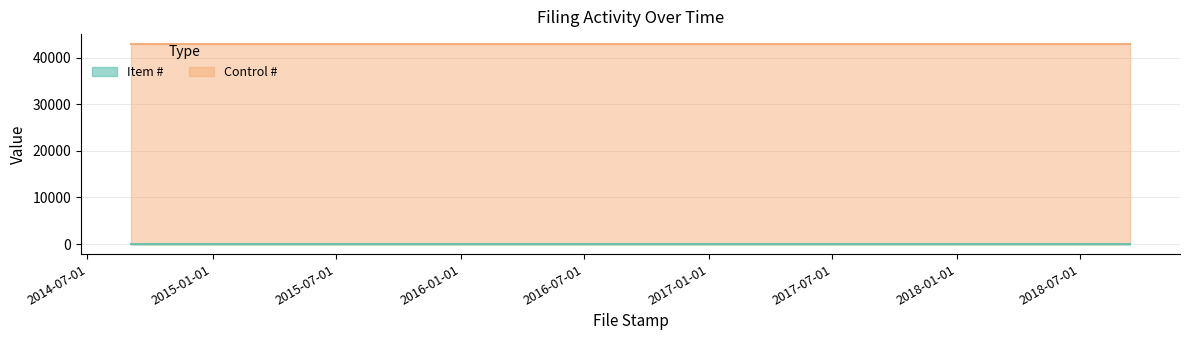

True or false: the data shows 5 at 2018-09-12.

False